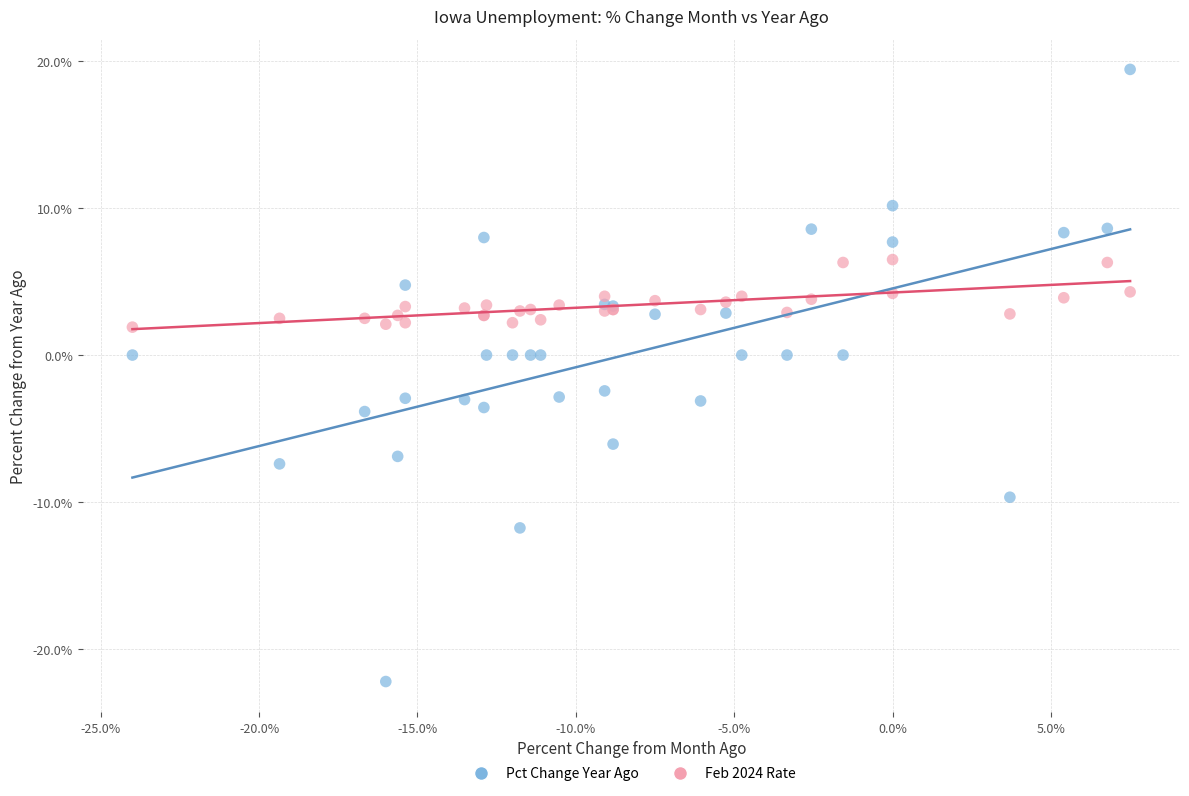

Which series contains the highest Y value?

Pct Change Year Ago